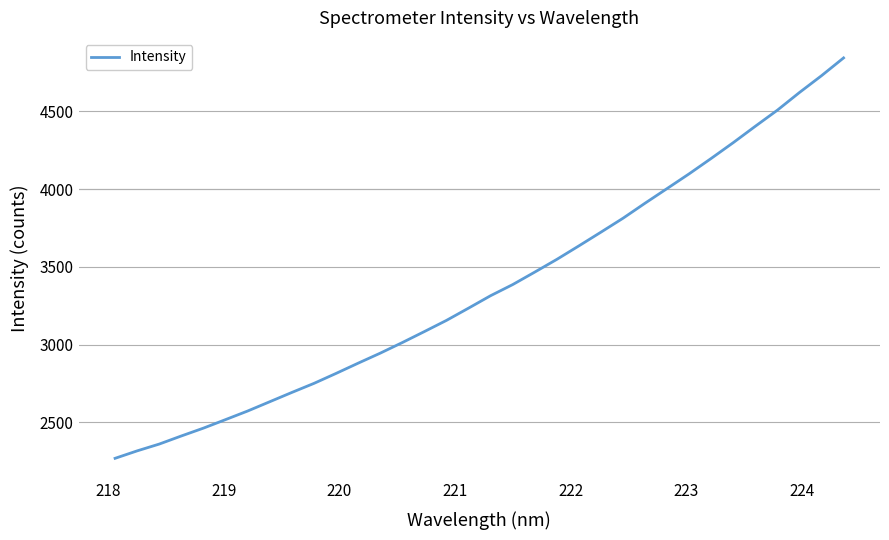

What is the maximum value shown in the chart?

4844.3